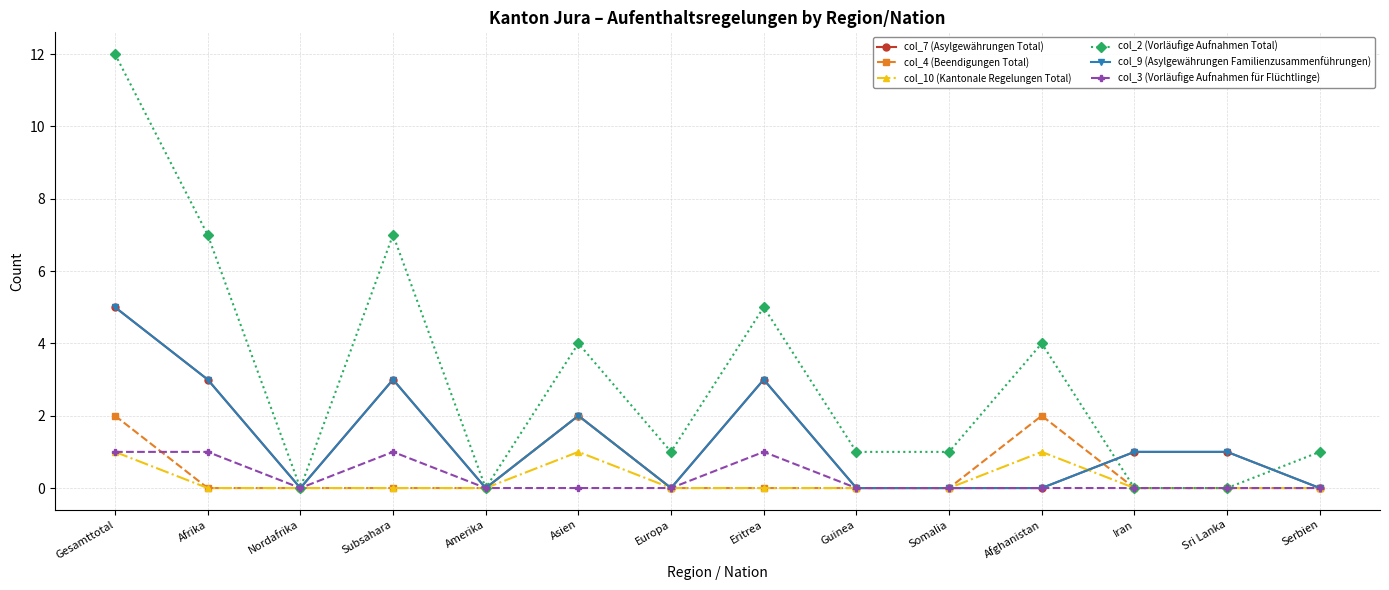

Is this an area chart (filled region under the line)?

No